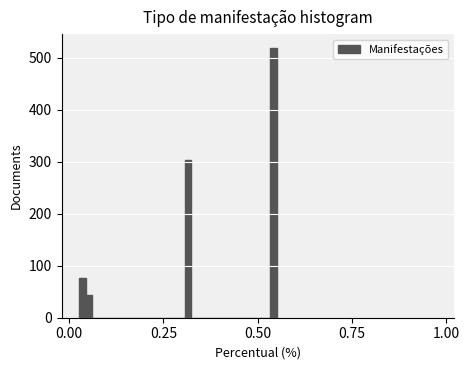

Around what value on the x-axis is the tallest bar? Give the approximate position of its centre, as read against the axis.

0.55